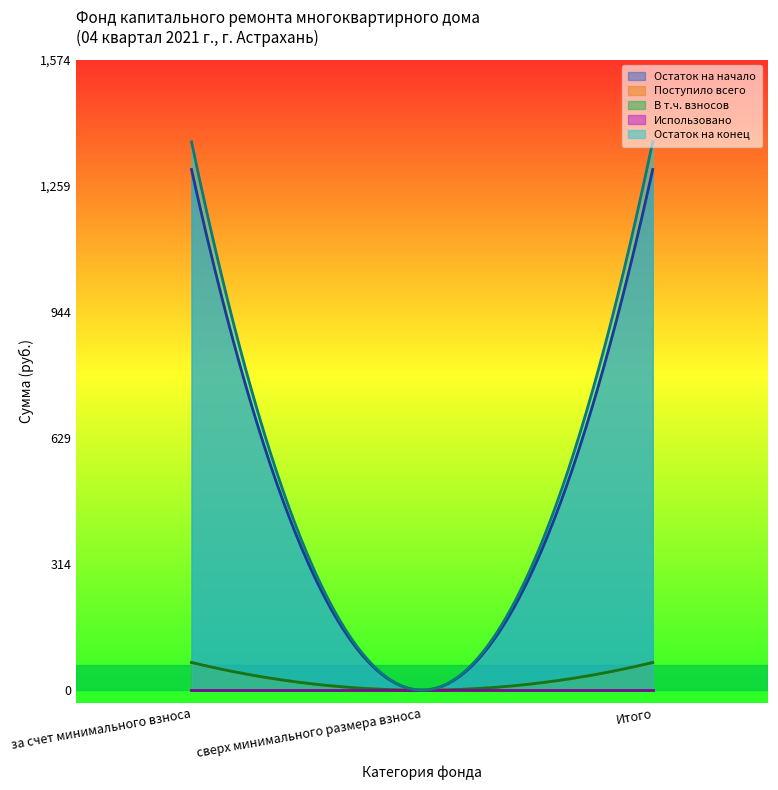

Reading left to right, transcribe all the data shown in this chart.

Остаток на начало: 1300.0	0.0	1300.0
Поступило всего: 69.1	0.0	69.1
В т.ч. взносов: 69.1	0.0	69.1
Использовано: 0.0	0.0	0.0
Остаток на конец: 1369.1	0.0	1369.1